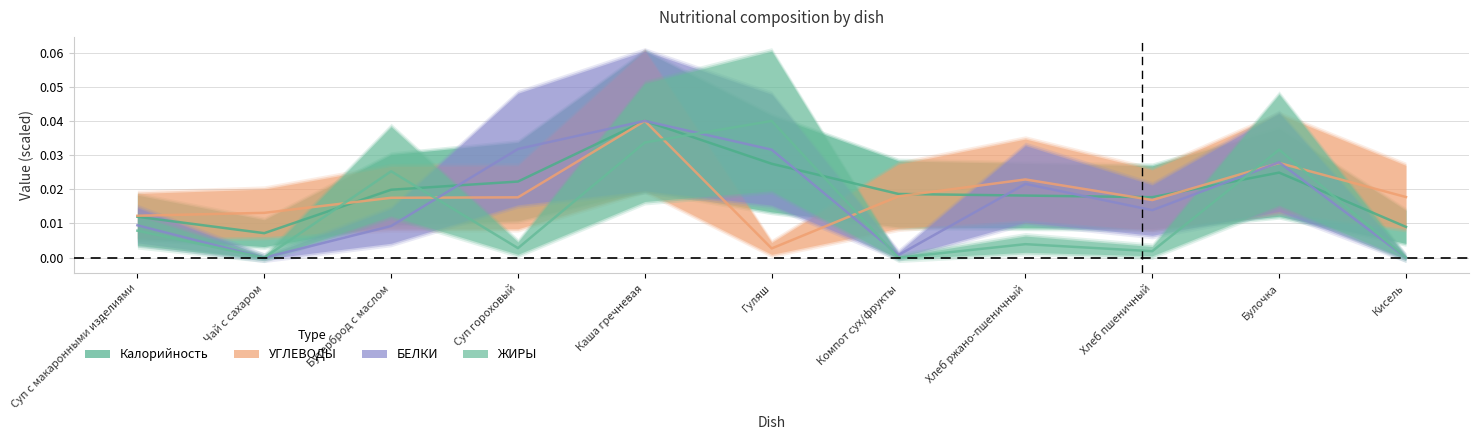

At how many categories does at least one series exceed 0?

11